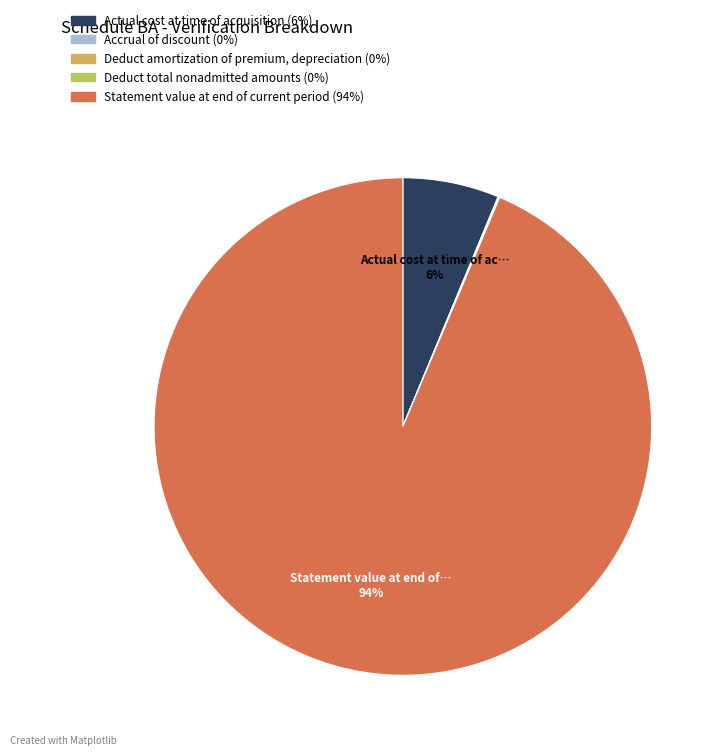

To the nearest percent, what is the difference between the largest and smallest slice percentages?

94%